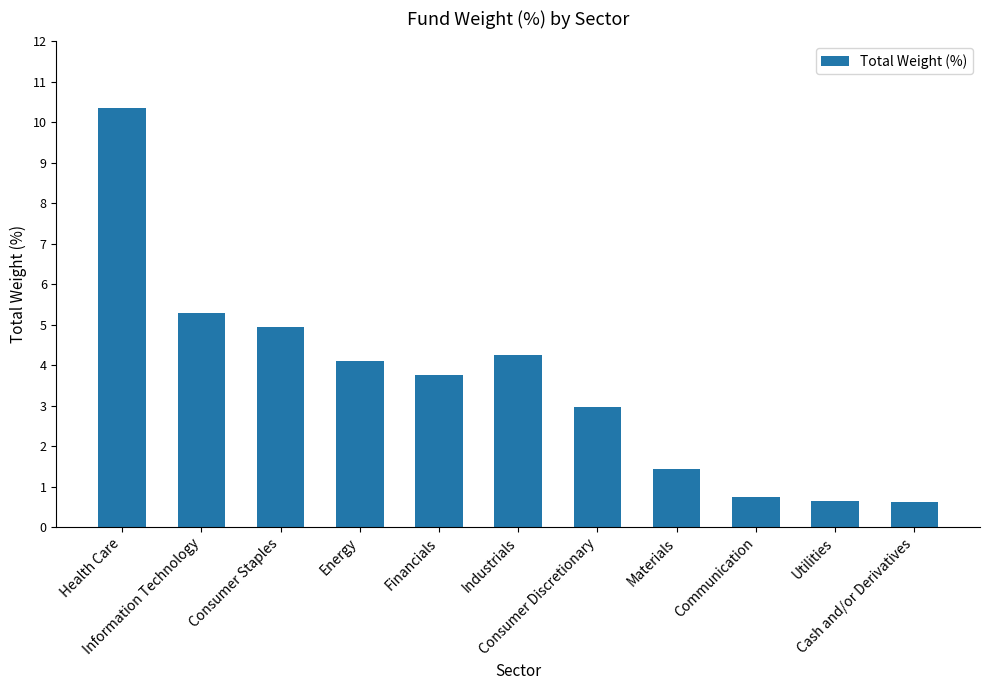

What is the smallest value displayed?

0.6